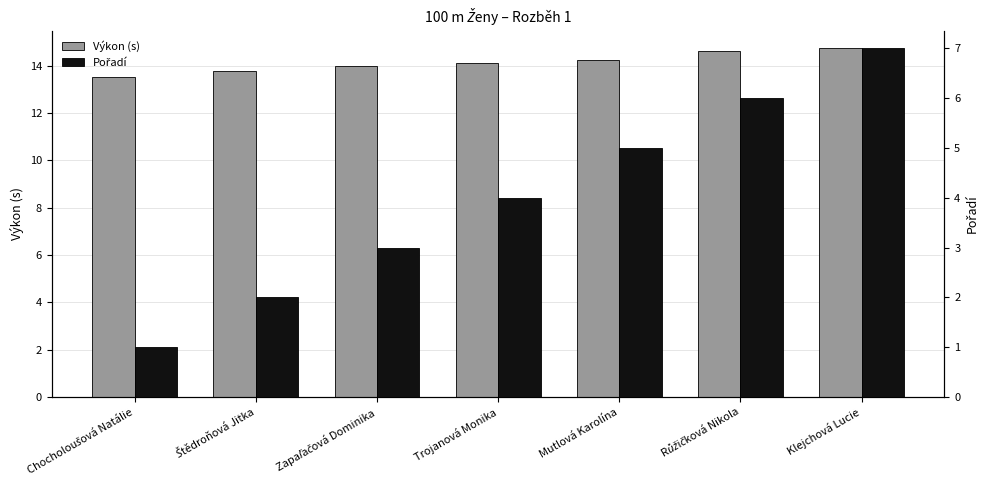

What is the smallest value displayed?

1.0